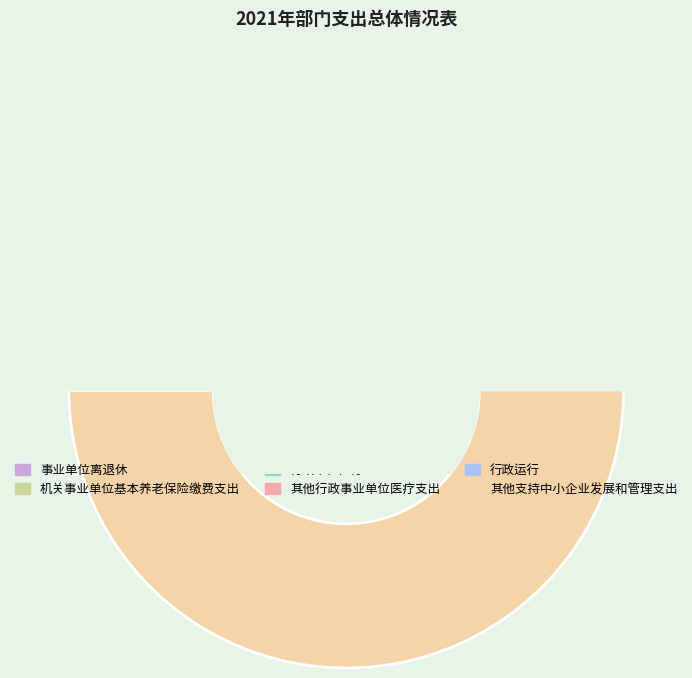

Combined, what portion of the pie is 其他行政事业单位医疗支出 and 行政单位医疗?

2.5%